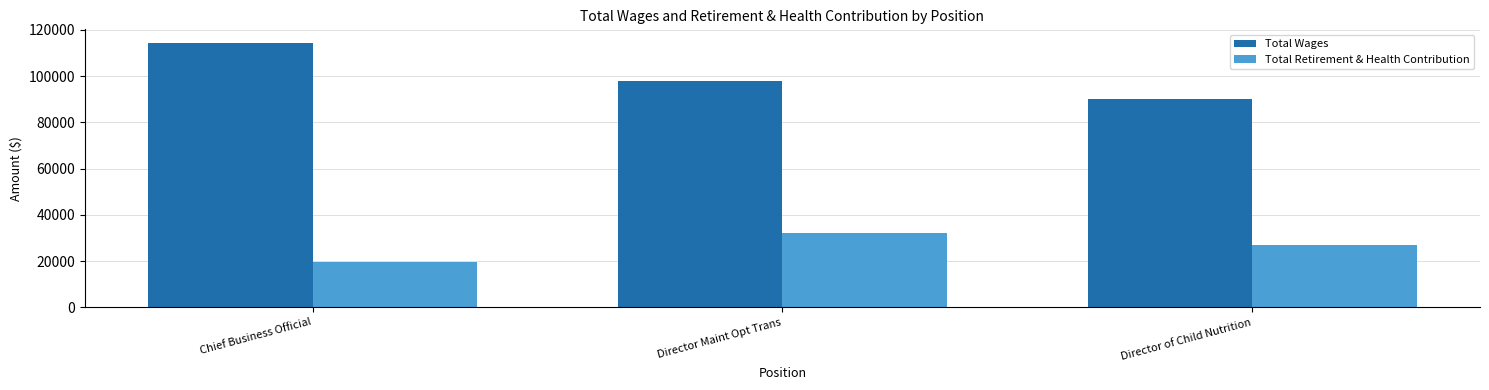

At which label does Total Wages reach its minimum?

Director of Child Nutrition